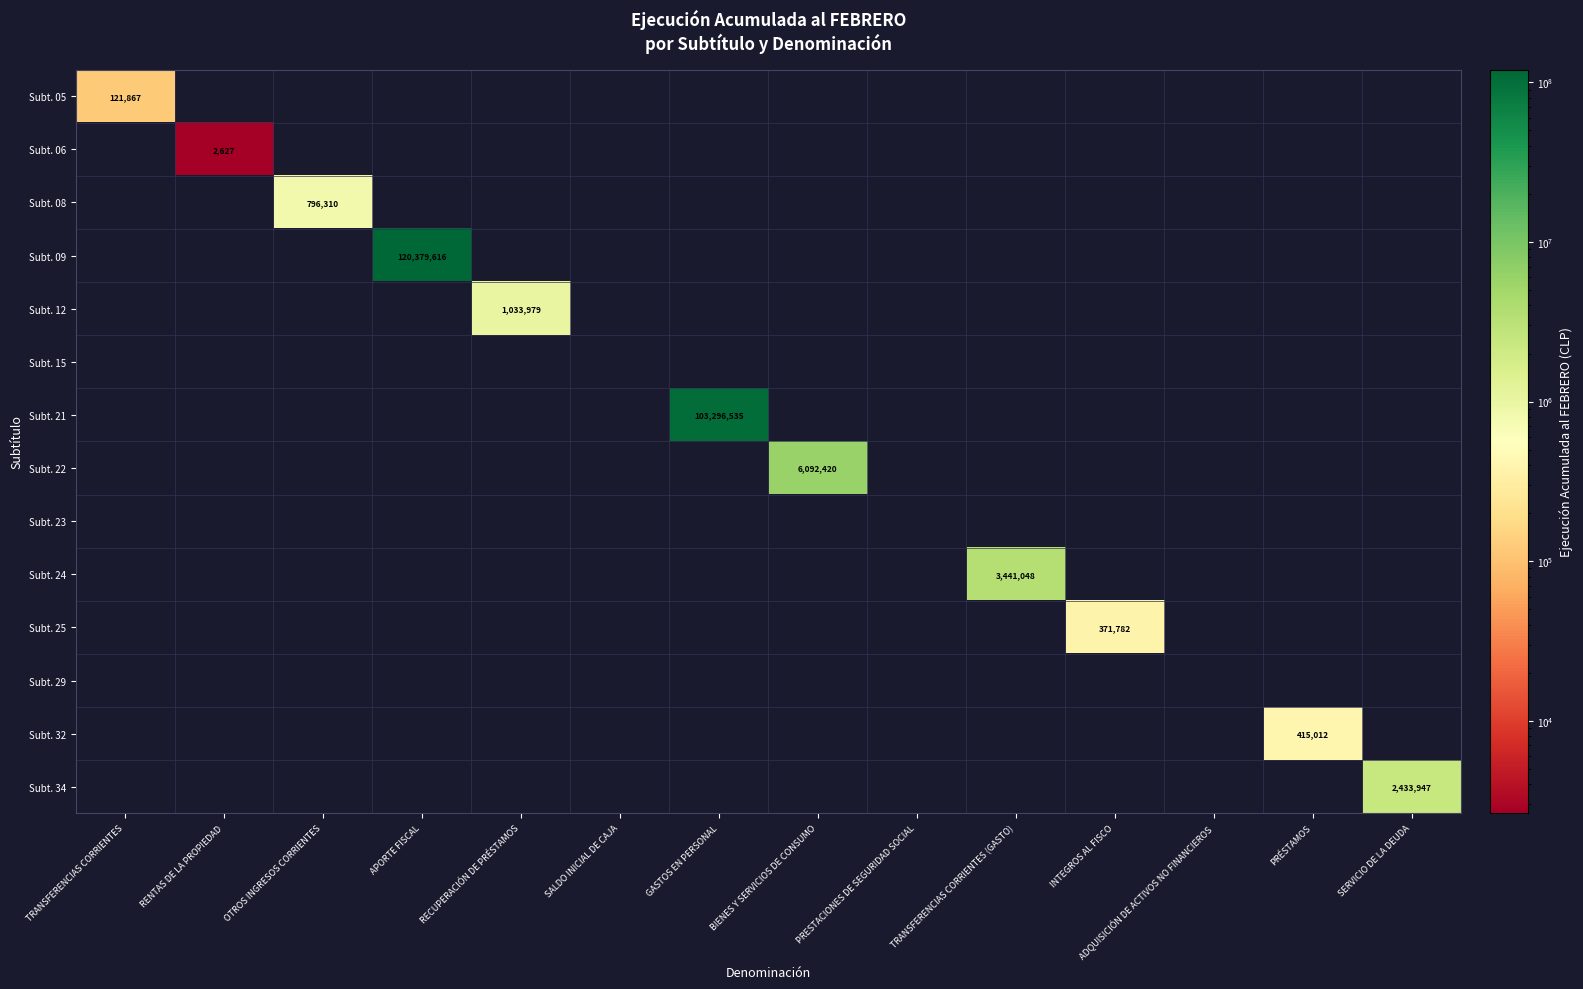

What is the sum of all Subt. 09 values?

120379616